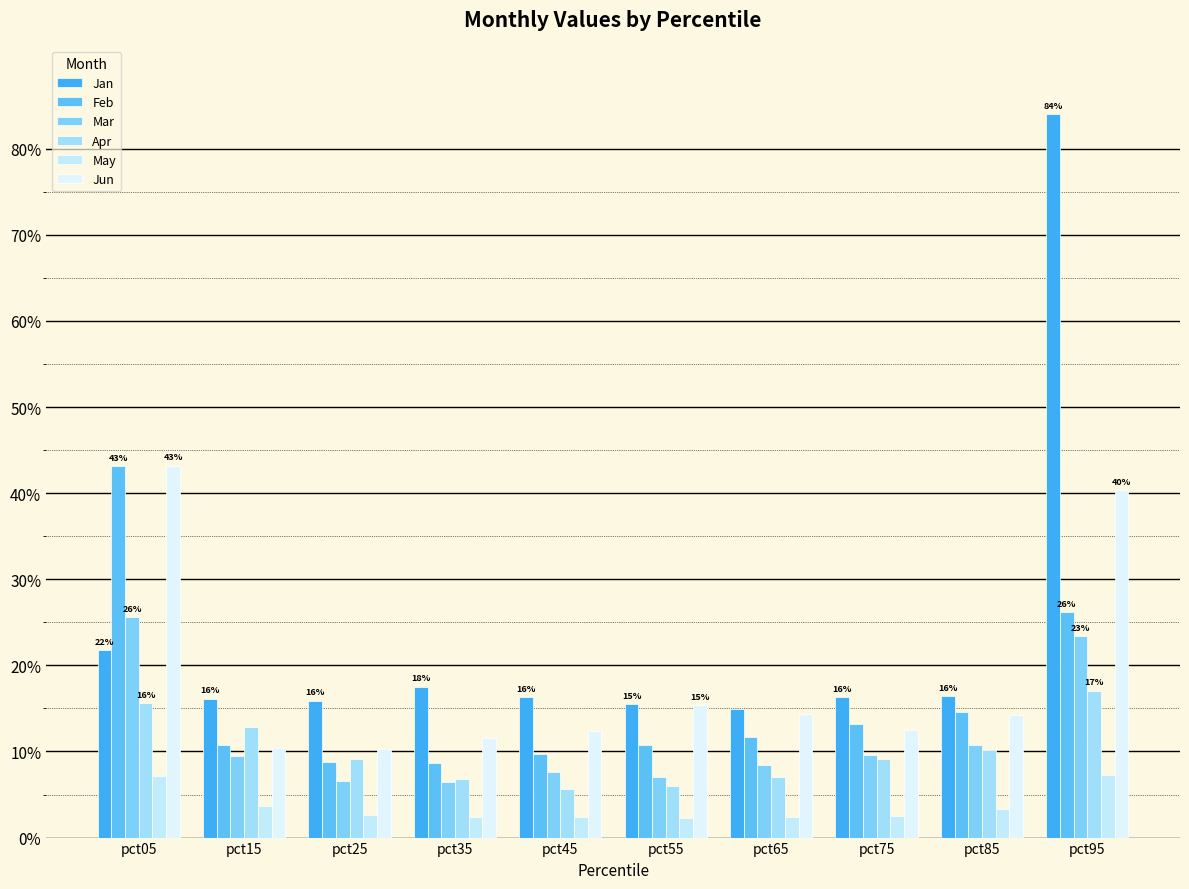

What is the difference between the second highest and second lowest values in the Jun series?

0.3